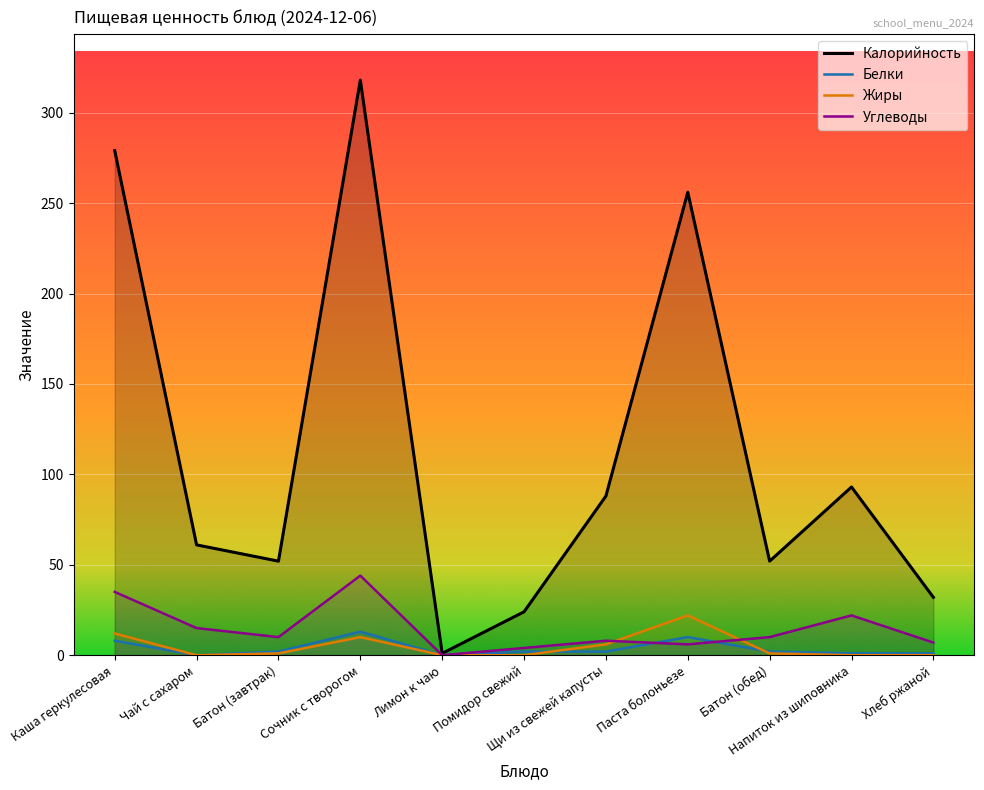

Reading left to right, transcribe all the data shown in this chart.

Калорийность: 279	61	52	318	1	24	88	256	52	93	32
Белки: 8	0	2	13	0	2	2	10	2	1	1
Жиры: 12	0	1	10	0	0	6	22	1	0	0
Углеводы: 35	15	10	44	0	4	8	6	10	22	7